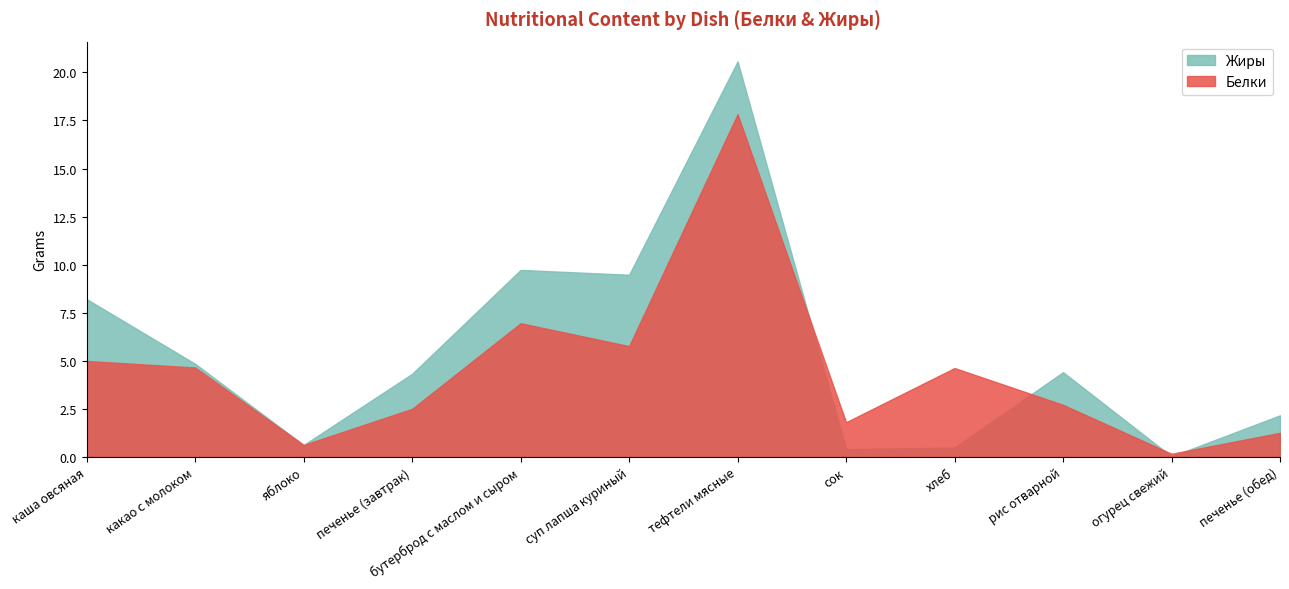

Which series has the largest total across all categories?

Жиры